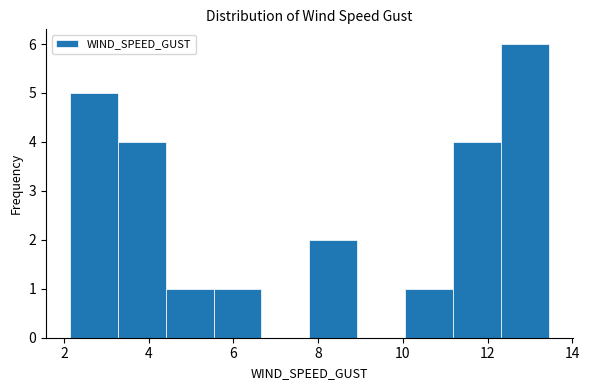

Reading left to right, transcribe this chart: for each bar, give the range it covers on the x-axis and its height. Neither the bar edges nor the heights are printed on the chart, so give them approximately, as read against the axes.

2.2 to 3.2: 5
3.2 to 4.4: 4
4.4 to 5.6: 1
5.6 to 6.6: 1
6.6 to 7.8: 0
7.8 to 9.0: 2
9.0 to 10.0: 0
10.0 to 11.2: 1
11.2 to 12.4: 4
12.4 to 13.4: 6